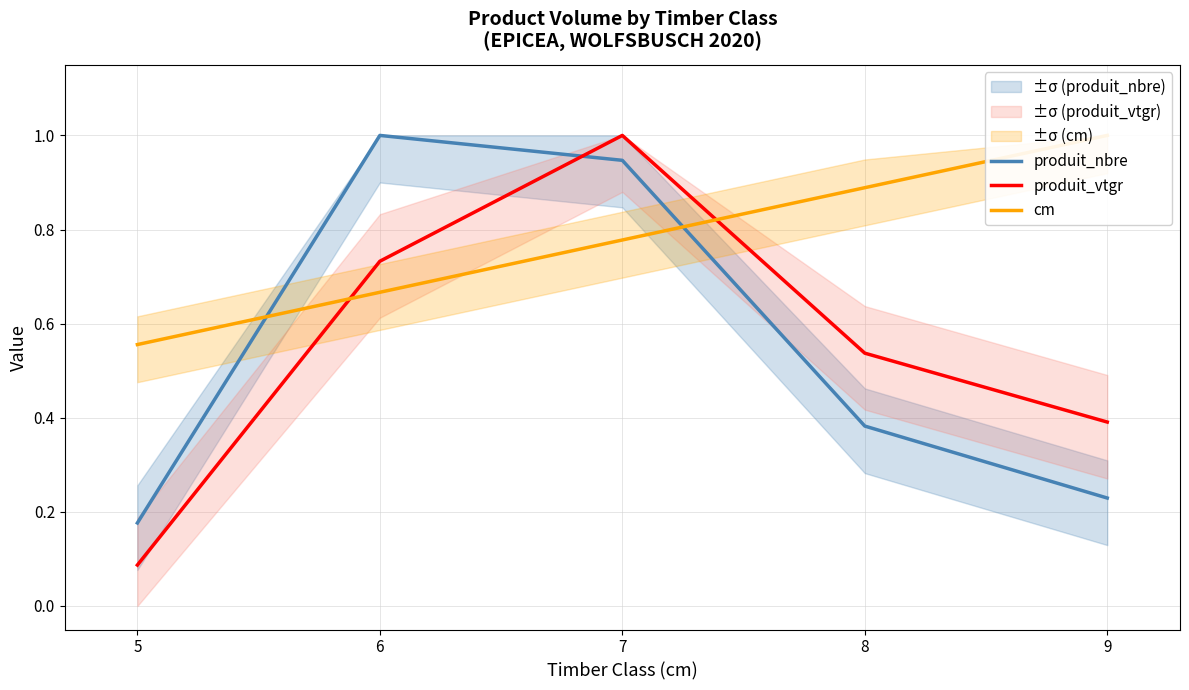

The produit_vtgr series shows 0.5 at 8. True or false?

True